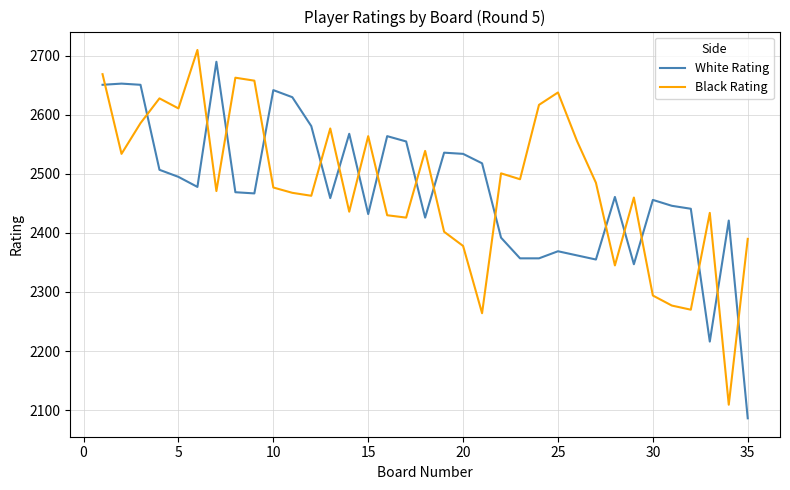

What is the difference between the maximum and minimum values in the Black Rating series?

601